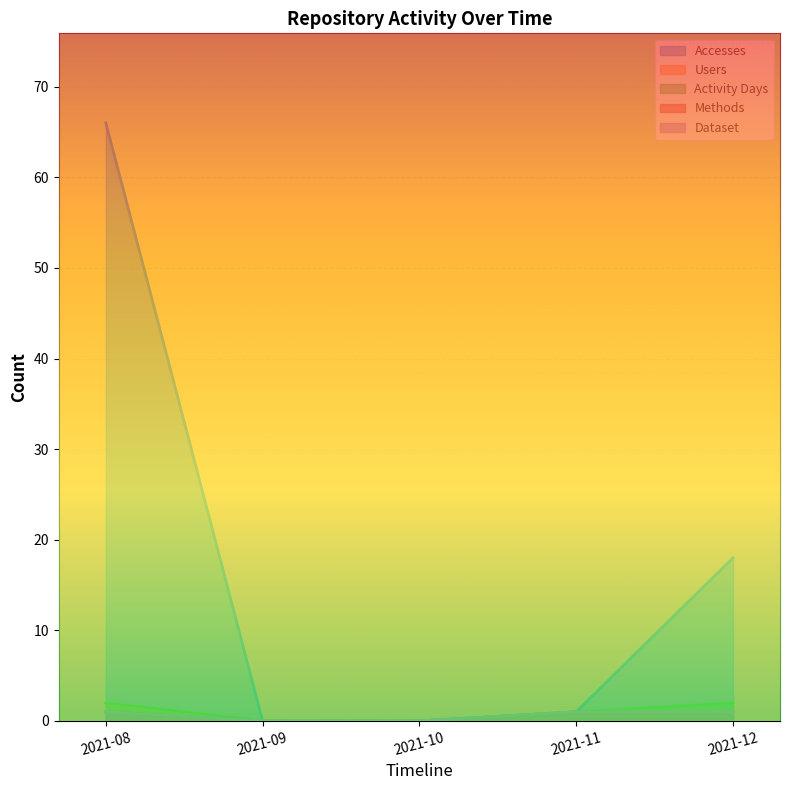

True or false: Accesses has a value of 95 at 2021-08.

False